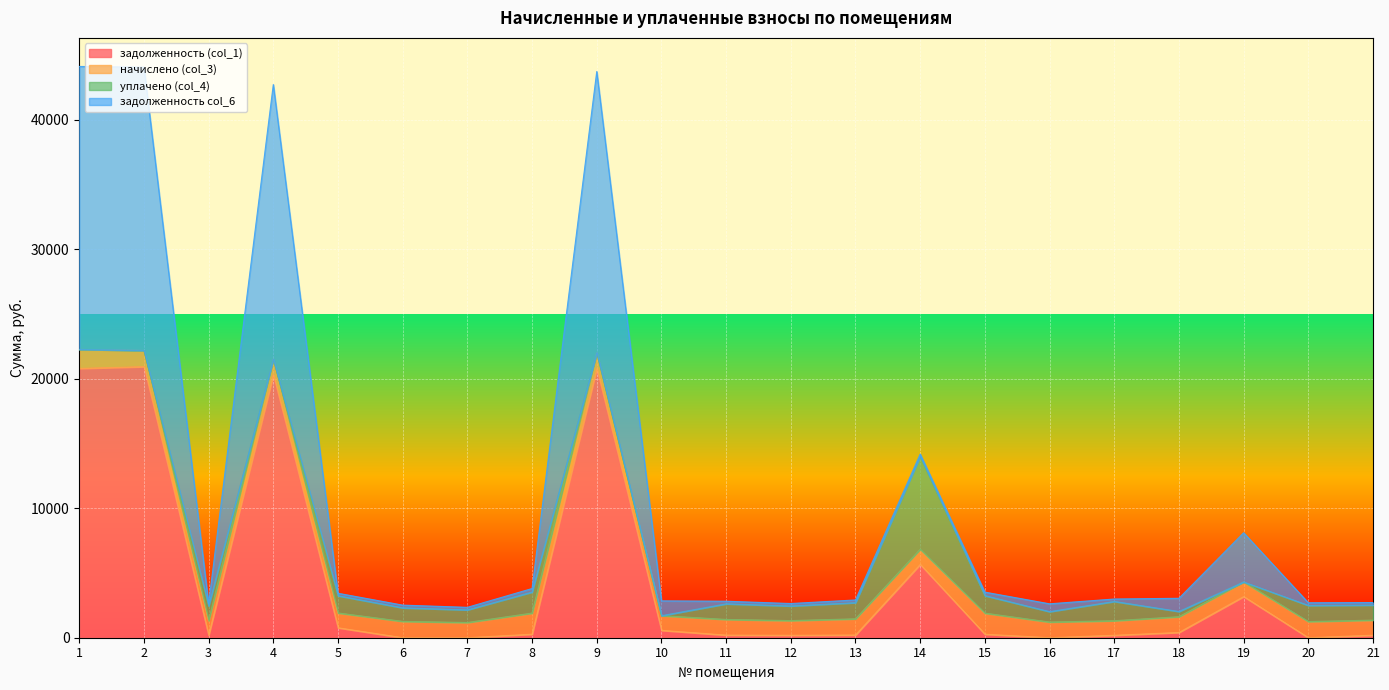

Is the value of задолженность col_6 at 7 greater than the value of задолженность (col_1) at 12?

Yes